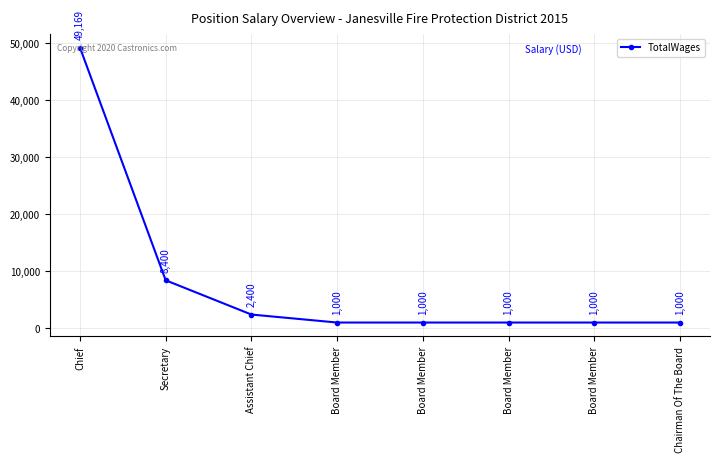

What is the average value?

8121